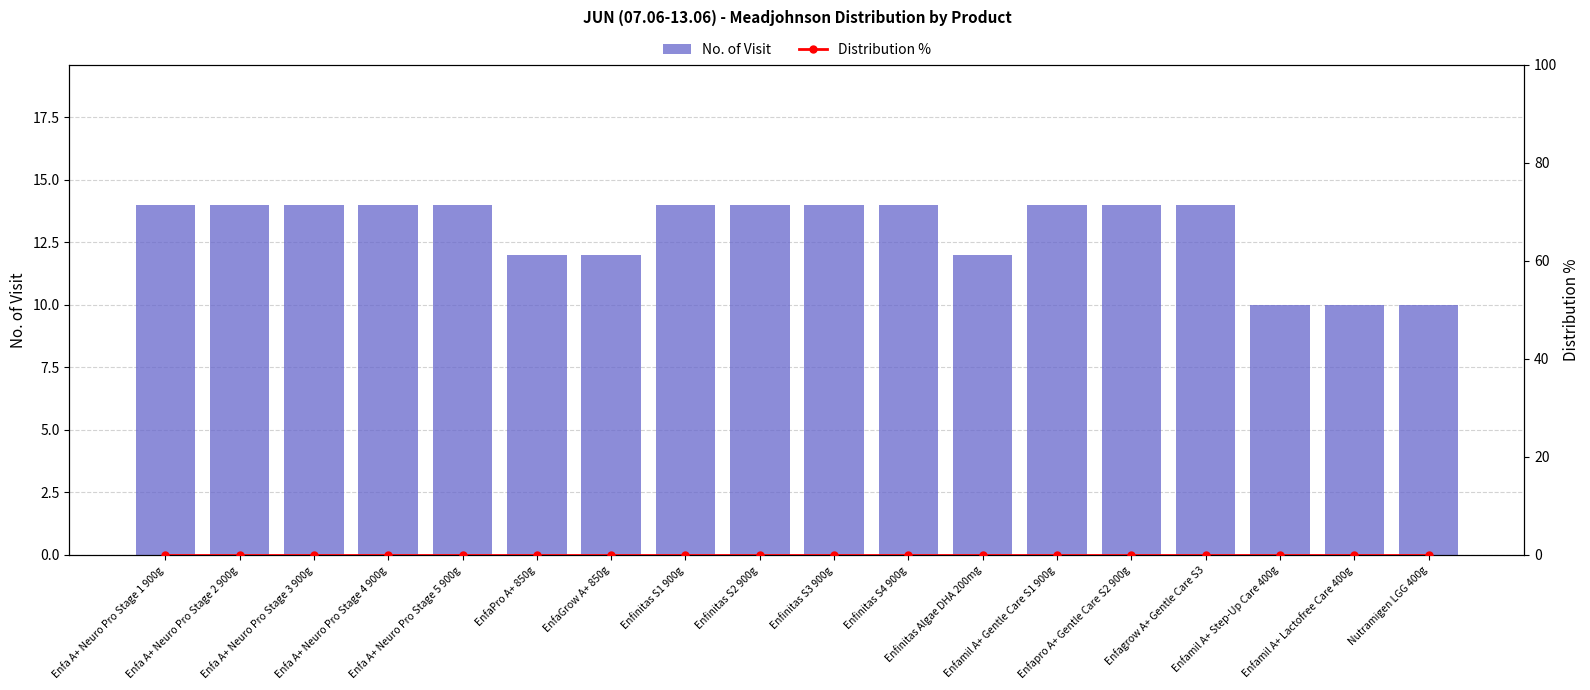

What is the value of the No. of Visit bar at the 12th from the left?

12